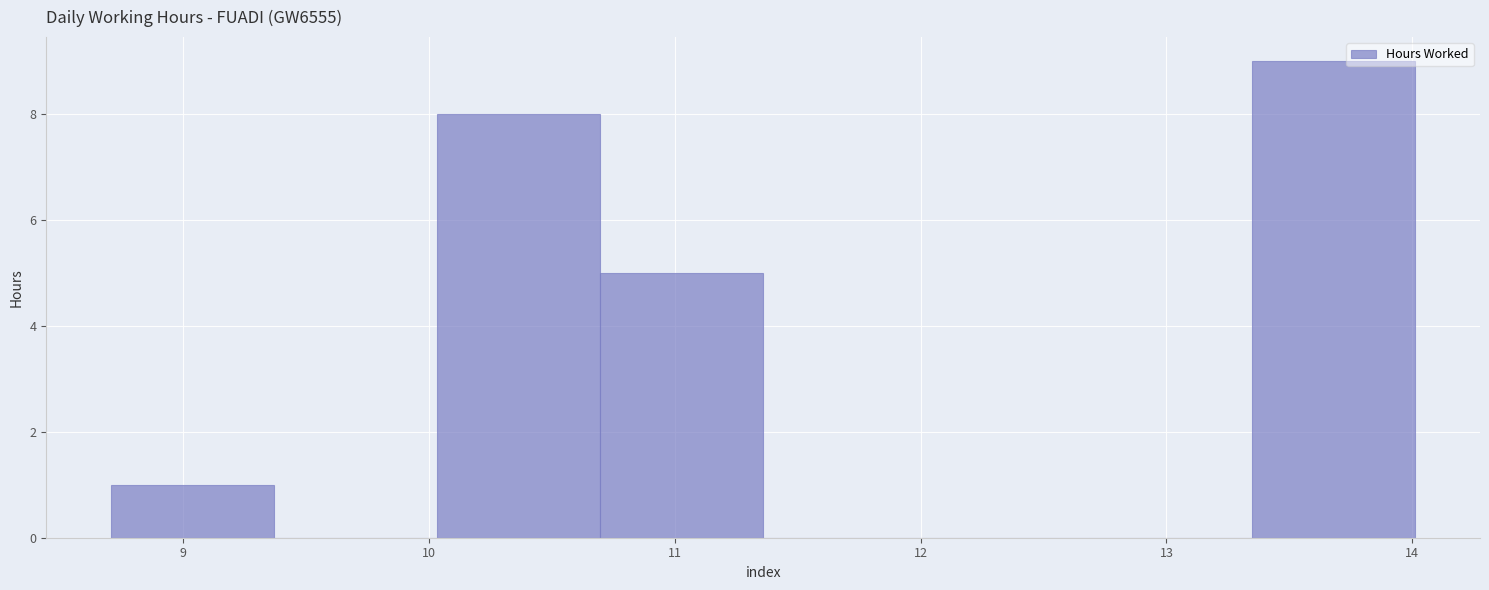

Reading left to right, transcribe this chart: for each bar, give the range it covers on the x-axis and its height. Neither the bar edges nor the heights are printed on the chart, so give them approximately, as read against the axes.

8.7 to 9.4: 1
9.4 to 10.0: 0
10.0 to 10.7: 8
10.7 to 11.4: 5
11.4 to 12.0: 0
12.0 to 12.7: 0
12.7 to 13.3: 0
13.3 to 14.0: 9